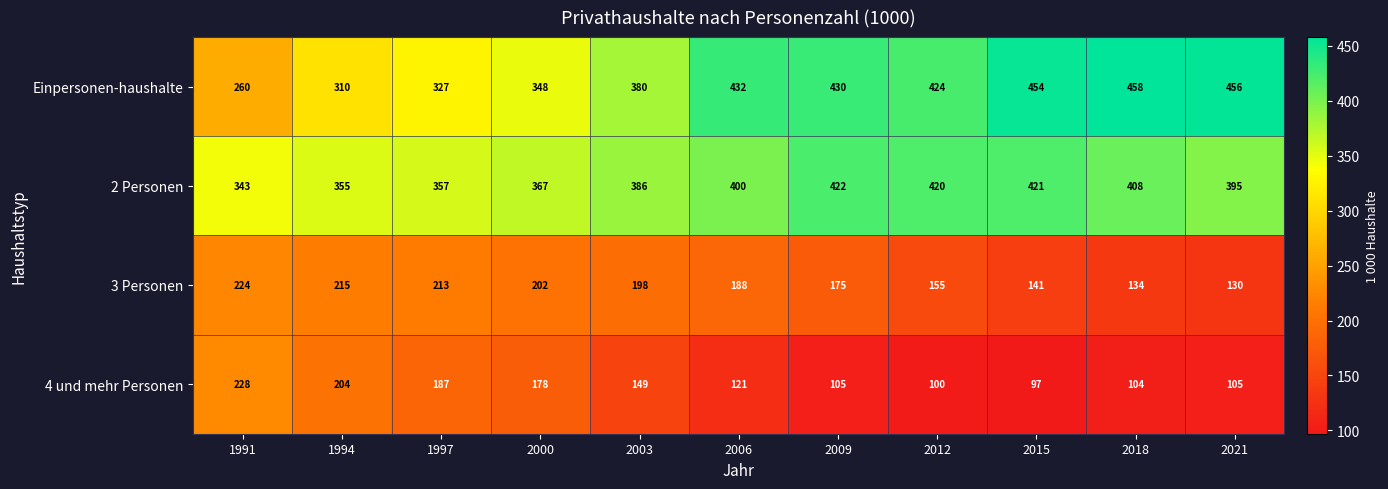

How many data points in 2 Personen are less than 395?

5